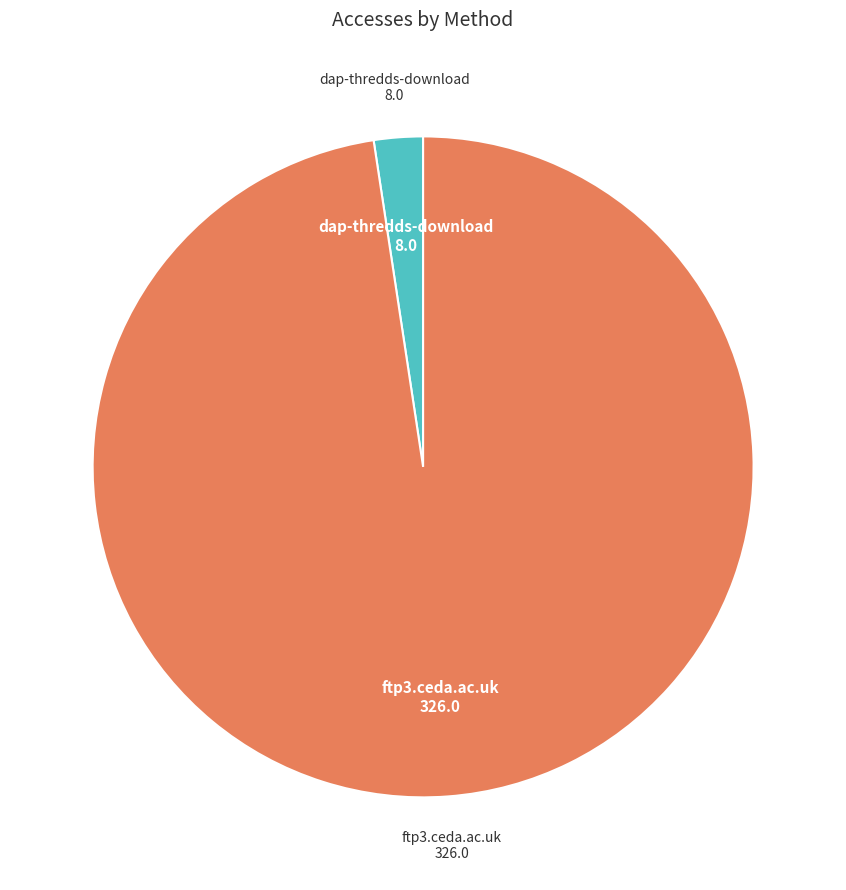

Is there any slice that represents more than half of the pie?

Yes